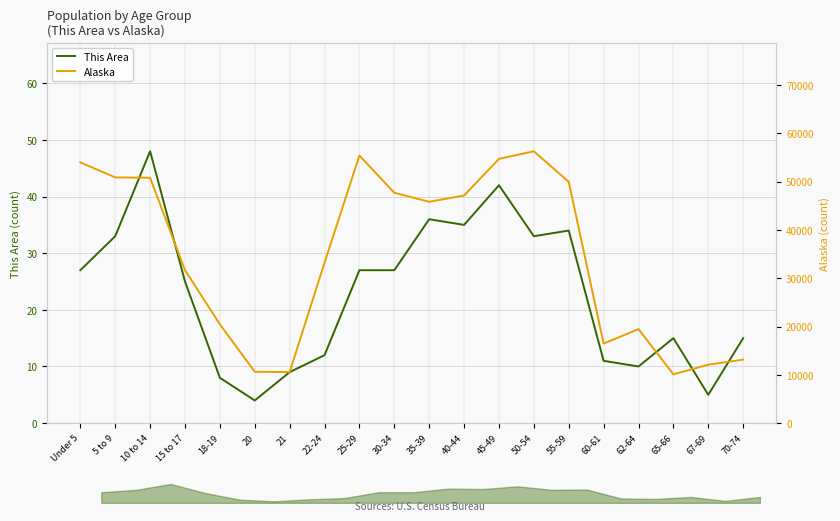

In Alaska, how many points are higher than both neighbors (excluding endpoints)?

3